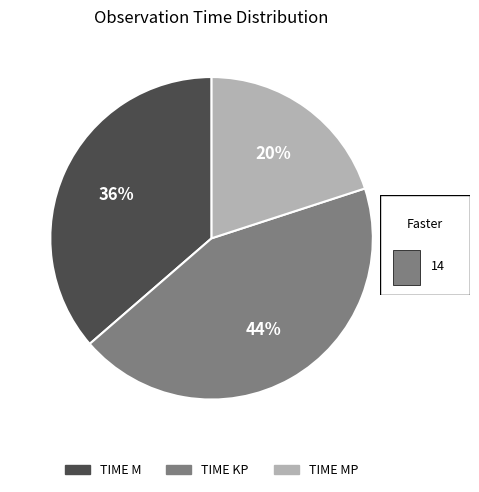

To the nearest percent, what is the average slice percentage?

33%